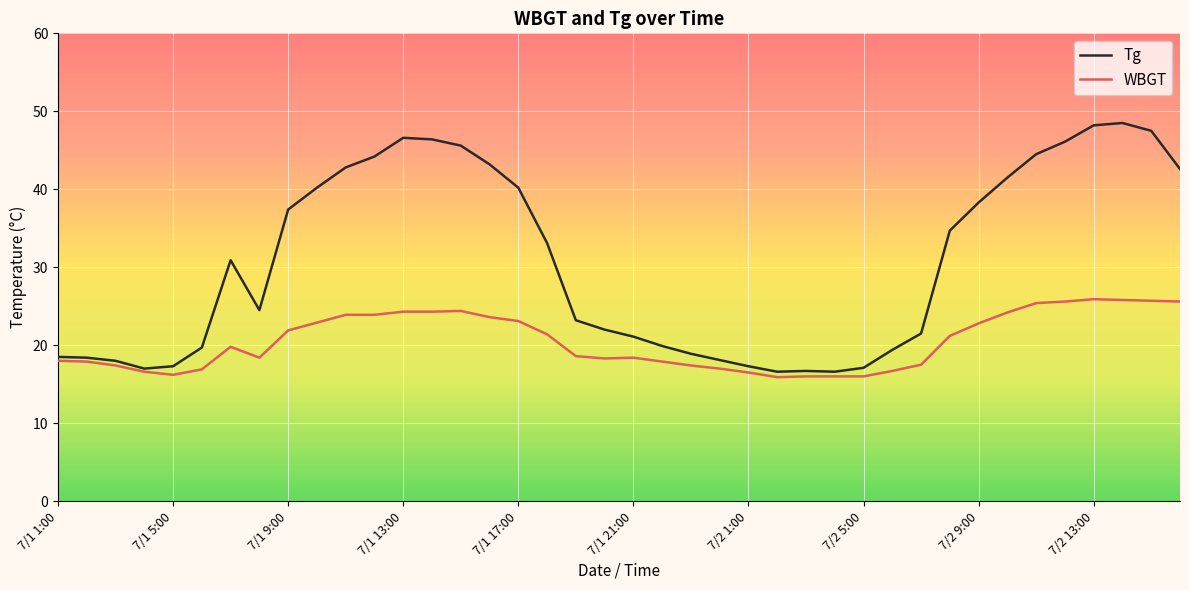

Rank the series by their maximum value, from lowest to highest.

WBGT, Tg